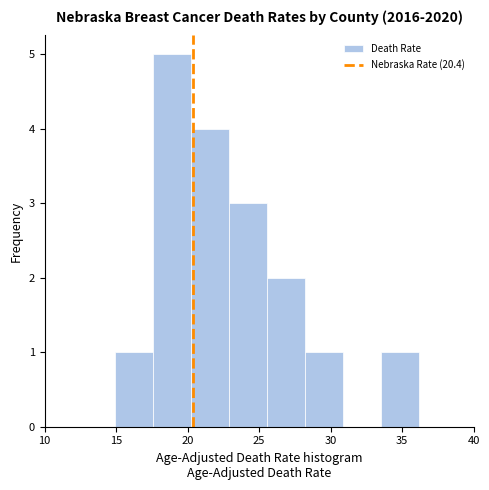

How tall is the bar that spans 28.0 to 31.0 on the x-axis? Neither the bar edges nor the heights are printed on the chart, so give them approximately, as read against the axes.

1